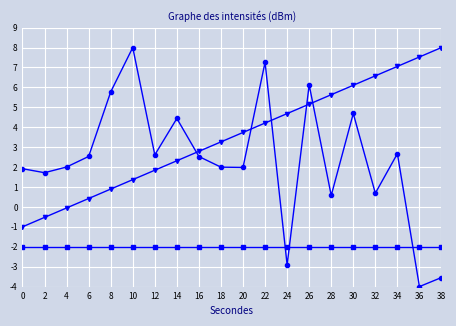

What is the difference between the highest and lowest values at 34?

9.1